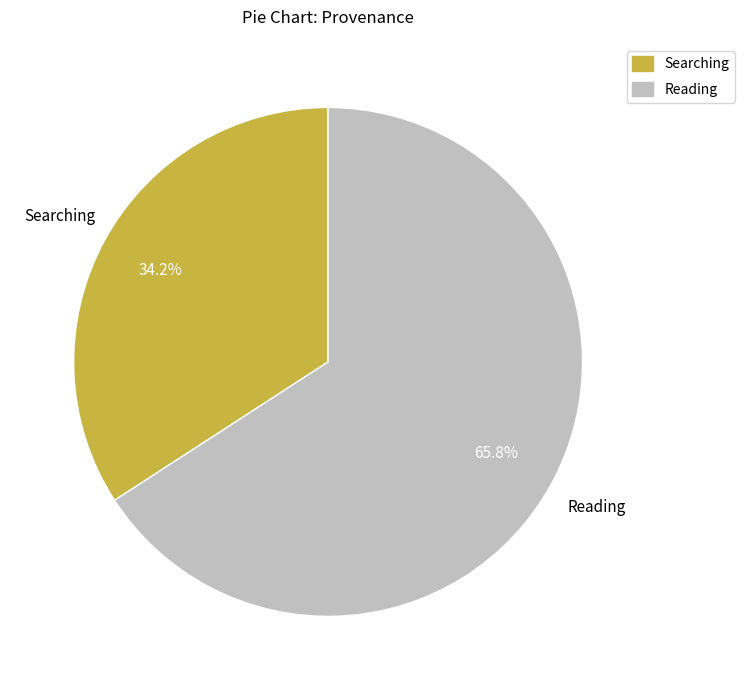

Does Searching represent more than half of the total?

No